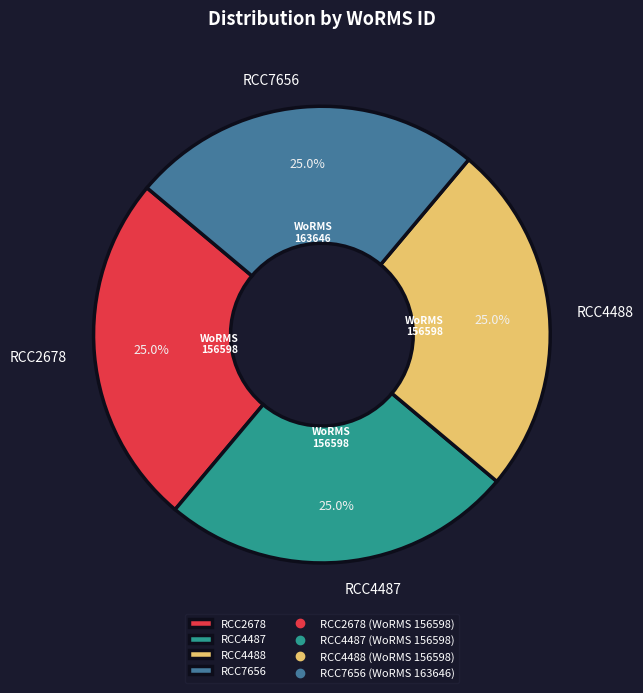

To the nearest percent, what is the average slice percentage?

25%